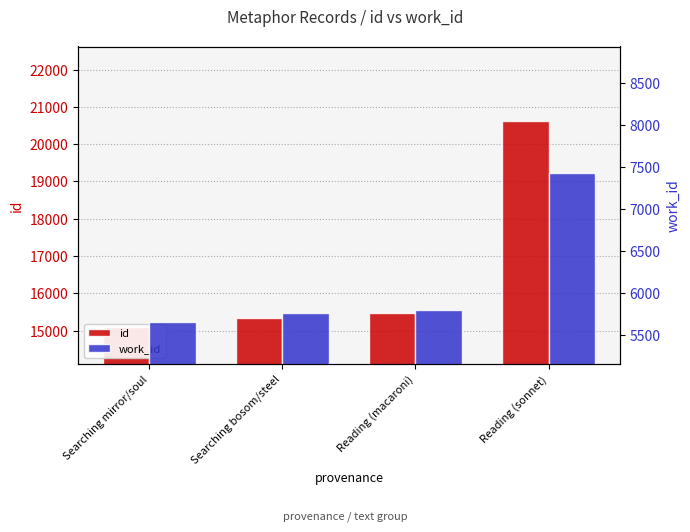

Which series has the largest total across all categories?

id